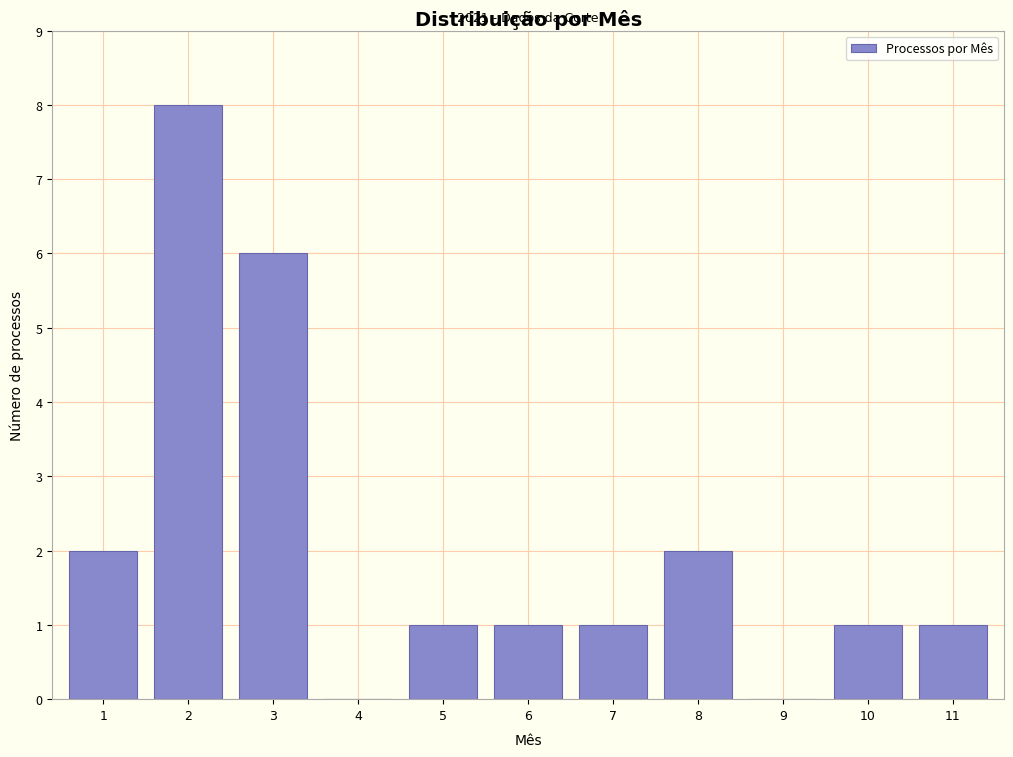

Reading left to right, extract all data points from this chart.

1=2	2=8	3=6	4=0	5=1	6=1	7=1	8=2	9=0	10=1	11=1